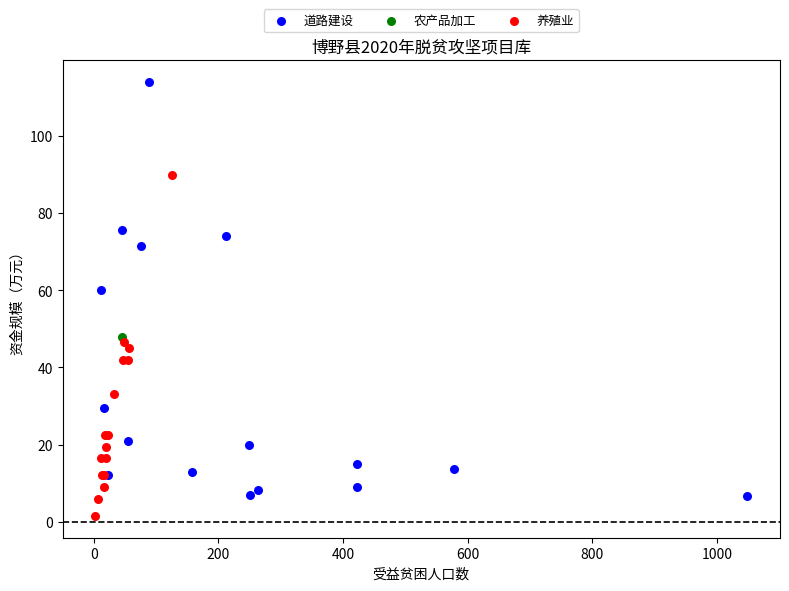

What are all the series names shown in the legend?

道路建设, 农产品加工, 养殖业